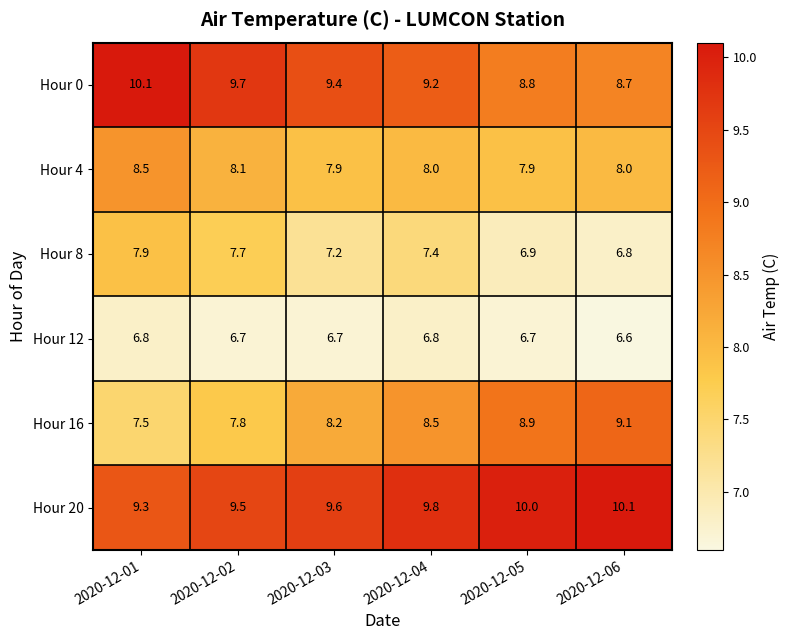

What is the difference between the maximum and minimum values in the Hour 0 series?

1.4